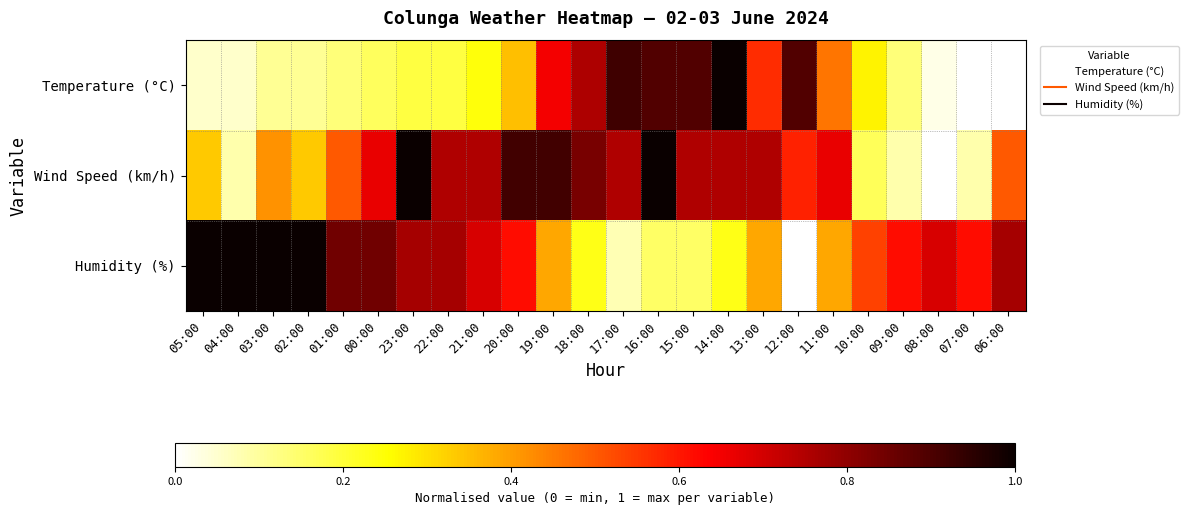

How many distinct data groups are displayed?

3